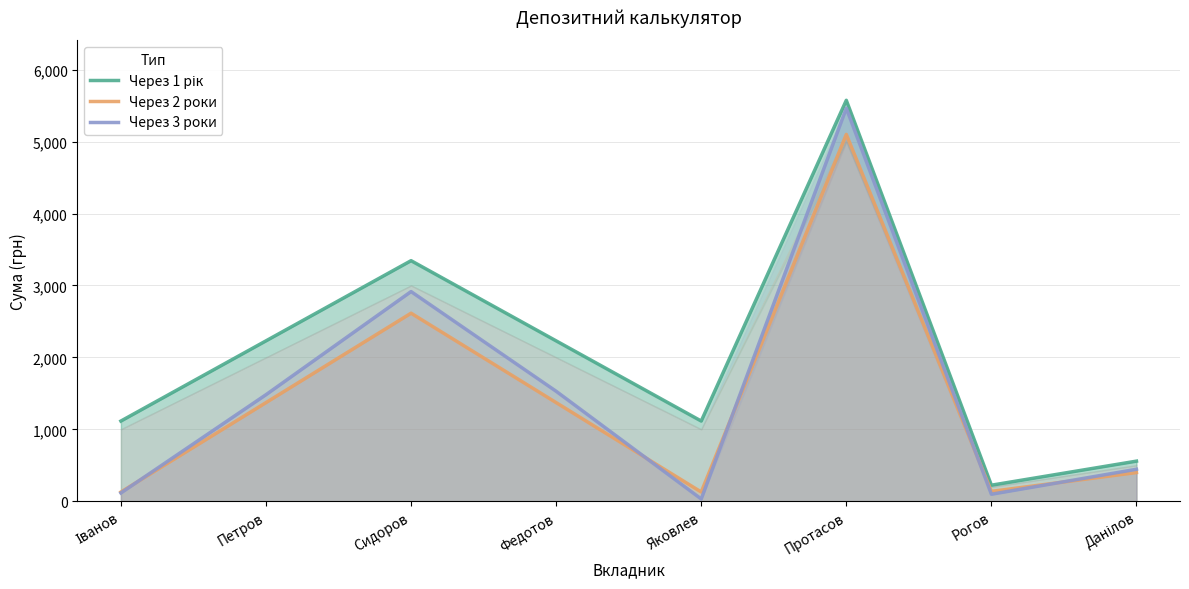

At Данілов, list the series in order from largest to smallest.

Через 1 рік, Через 3 роки, Через 2 роки